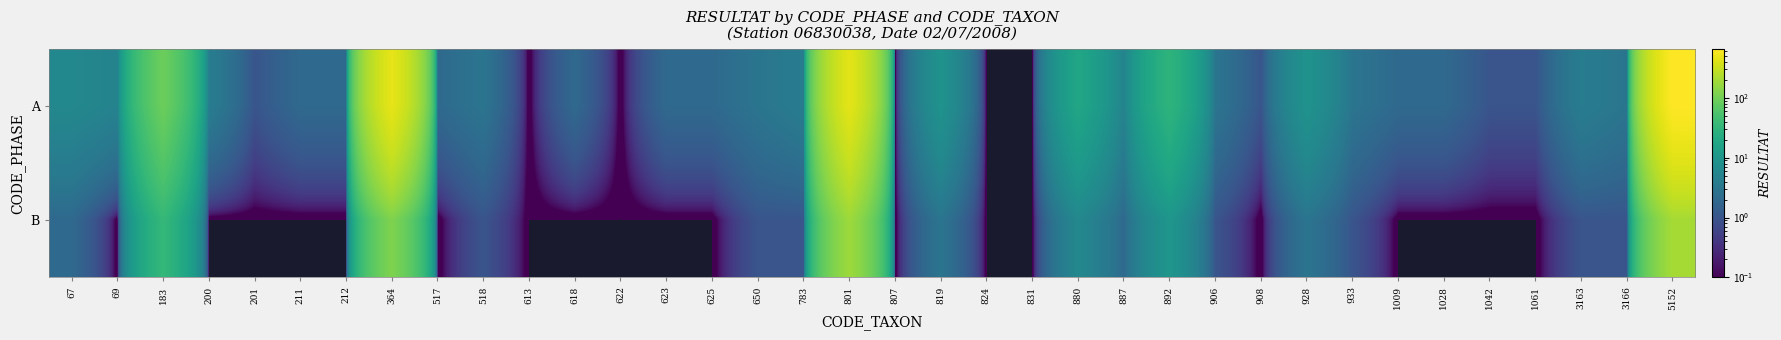

Reading left to right, transcribe all the data shown in this chart.

A: 67=6	69=5	183=90	200=4	201=1	211=2	212=2	364=470	517=2	518=3	613=0	618=2	622=0	623=2	625=2	650=3	783=4	801=450	807=0	819=9	824=0	831=0	880=18	887=5	892=30	906=3	908=1	928=9	933=3	1009=2	1028=2	1042=1	1061=1	3163=4	3166=3	5152=650
B: 67=2	69=0	183=35	200=0	201=0	211=0	212=0	364=120	517=0	518=1	613=0	618=0	622=0	623=0	625=0	650=1	783=1	801=180	807=0	819=3	824=0	831=0	880=6	887=2	892=10	906=1	908=0	928=3	933=1	1009=0	1028=0	1042=0	1061=0	3163=1	3166=1	5152=200